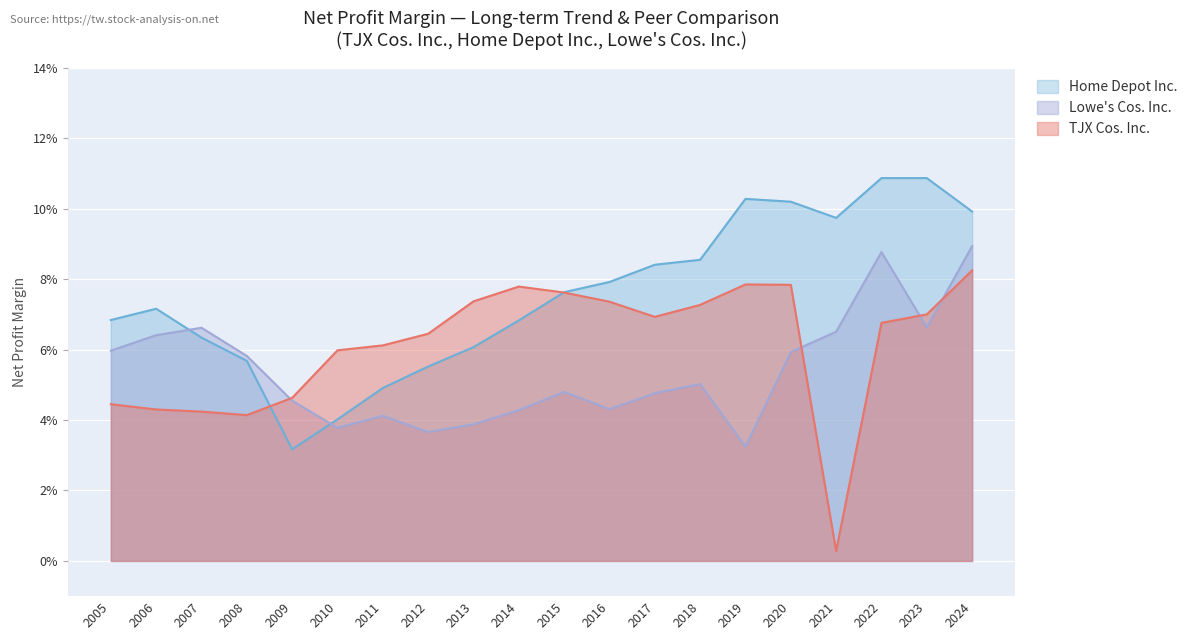

What is the maximum value for TJX Cos. Inc.?

0.1